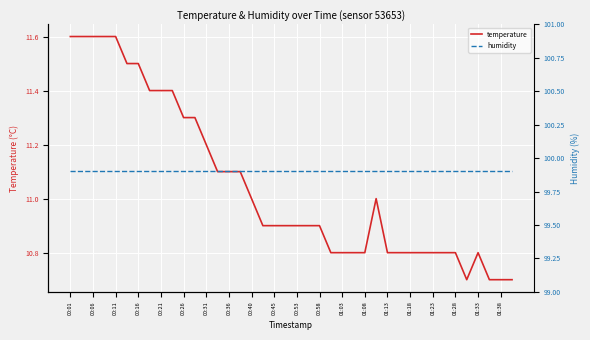

What is the sum of all humidity values?

3996.0